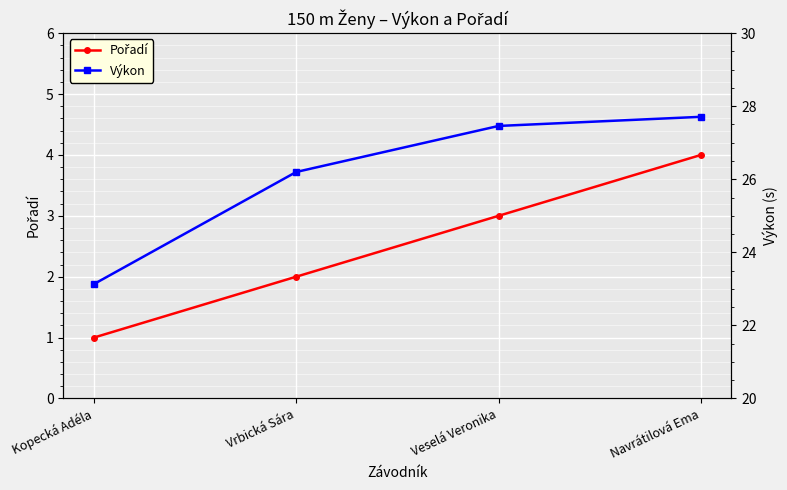

How many distinct data groups are displayed?

2